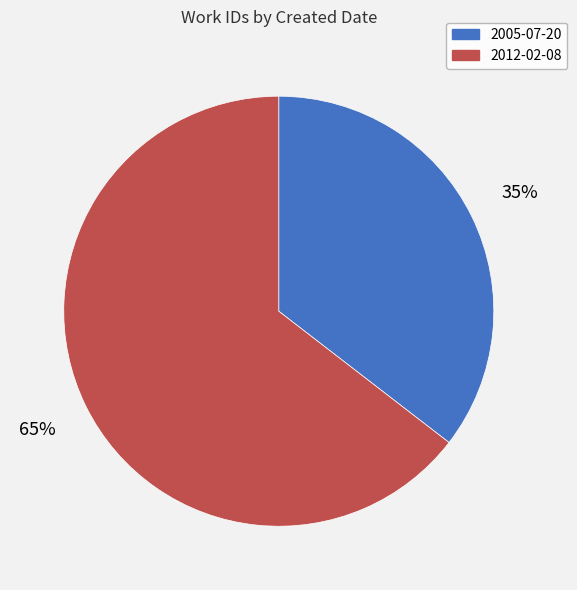

Is it true that 2005-07-20 is 25% of the pie?

False